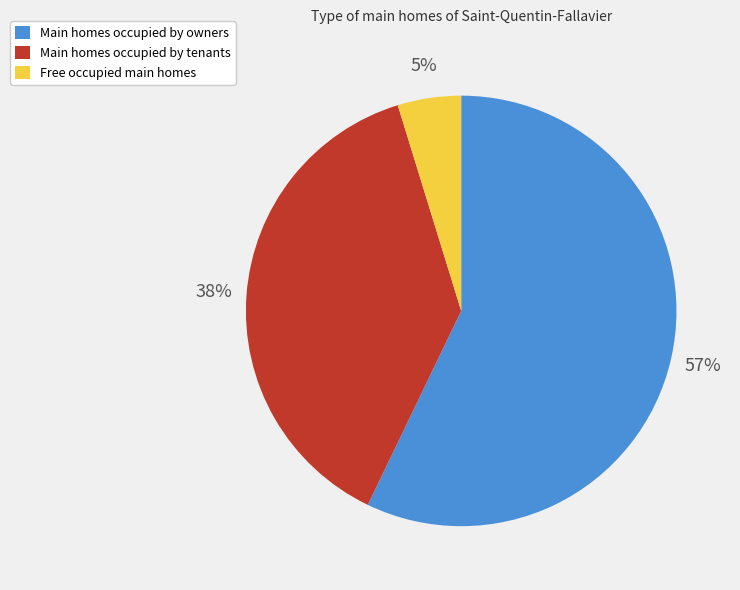

Is there any slice that represents more than half of the pie?

Yes